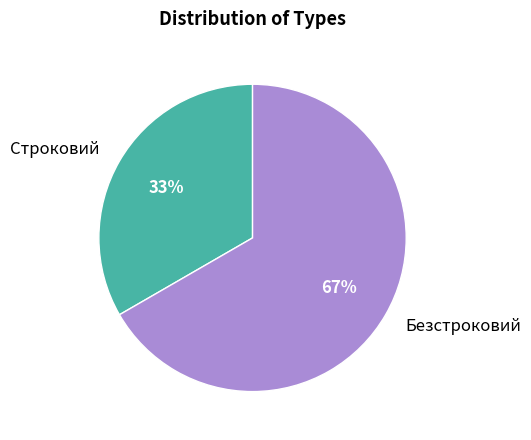

Is it true that Безстроковий is 59% of the pie?

False